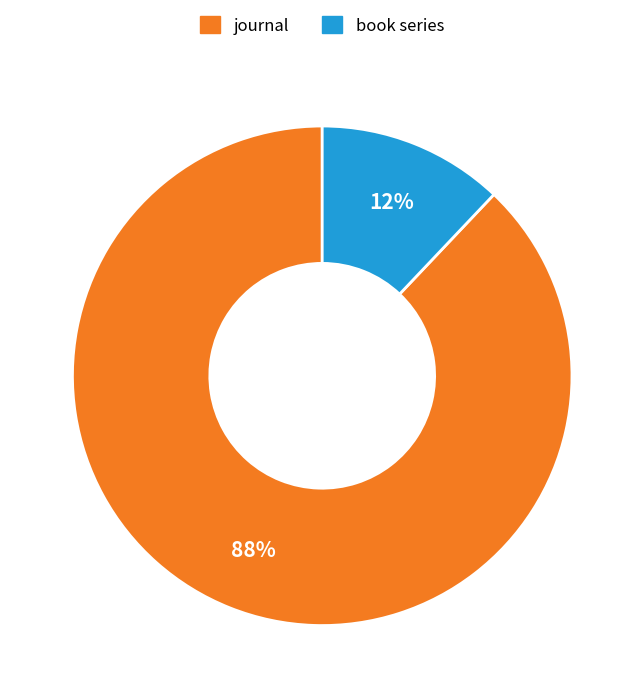

Rank the categories by value from highest to lowest.

journal, book series